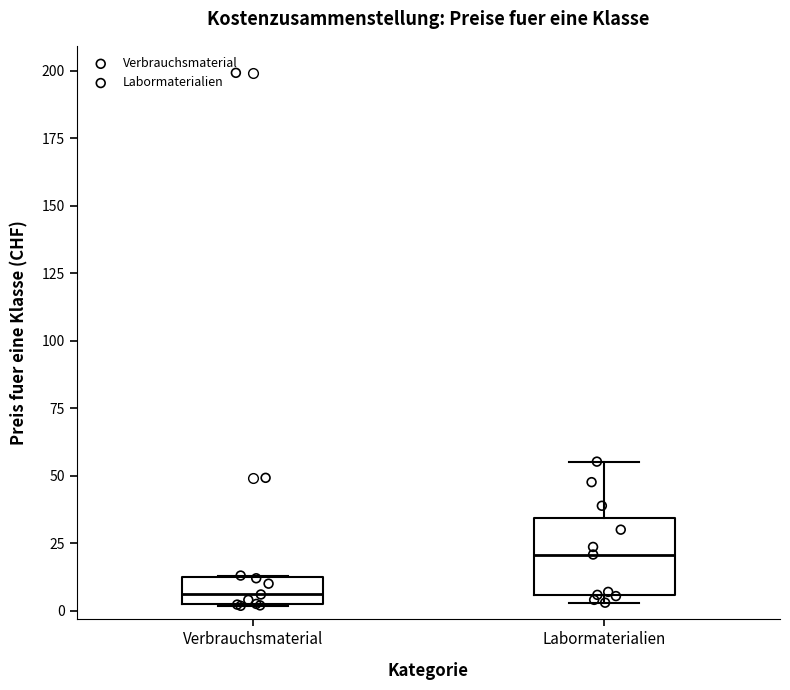

Reading left to right, transcribe this box plot: for each box, give where its median line is, the range the box spans, and where its two whiskers end, as read against the y-axis. The values are not printed on the chart, so give them approximately, as read against the axis.

Verbrauchsmaterial: median 5, box 0 to 15, whiskers 0 to 15
Labormaterialien: median 20, box 5 to 35, whiskers 5 (just below the box's lower edge) to 55